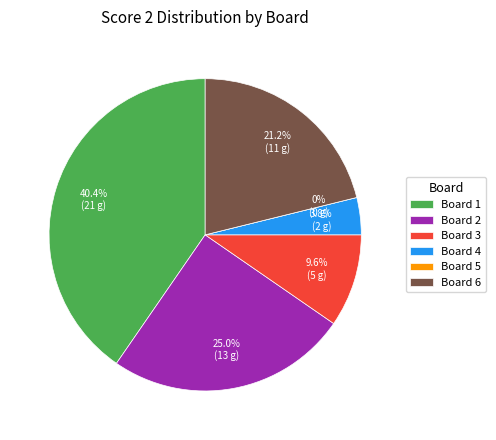

Rank the categories by value from highest to lowest.

Board 1, Board 2, Board 6, Board 3, Board 4, Board 5